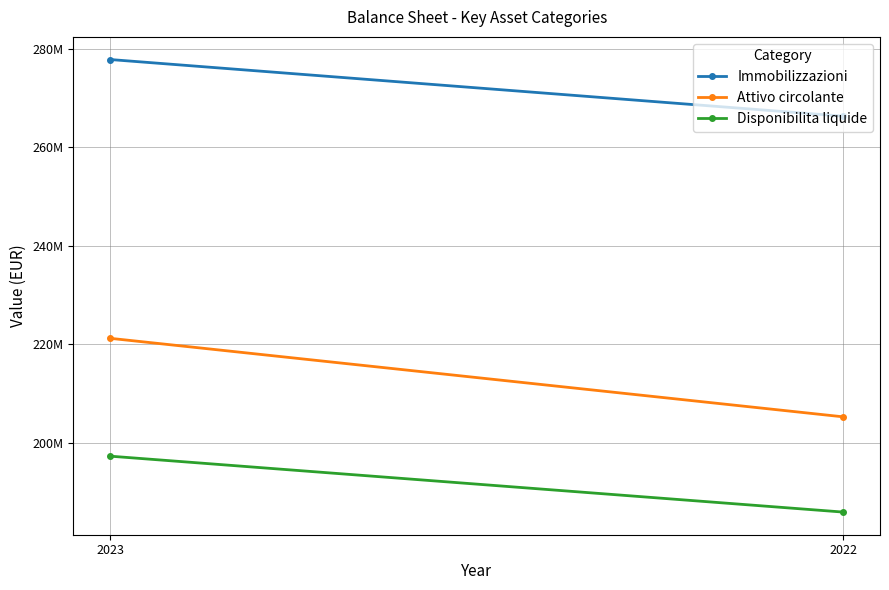

Is it true that Attivo circolante equals 73024876 at 2023?

False